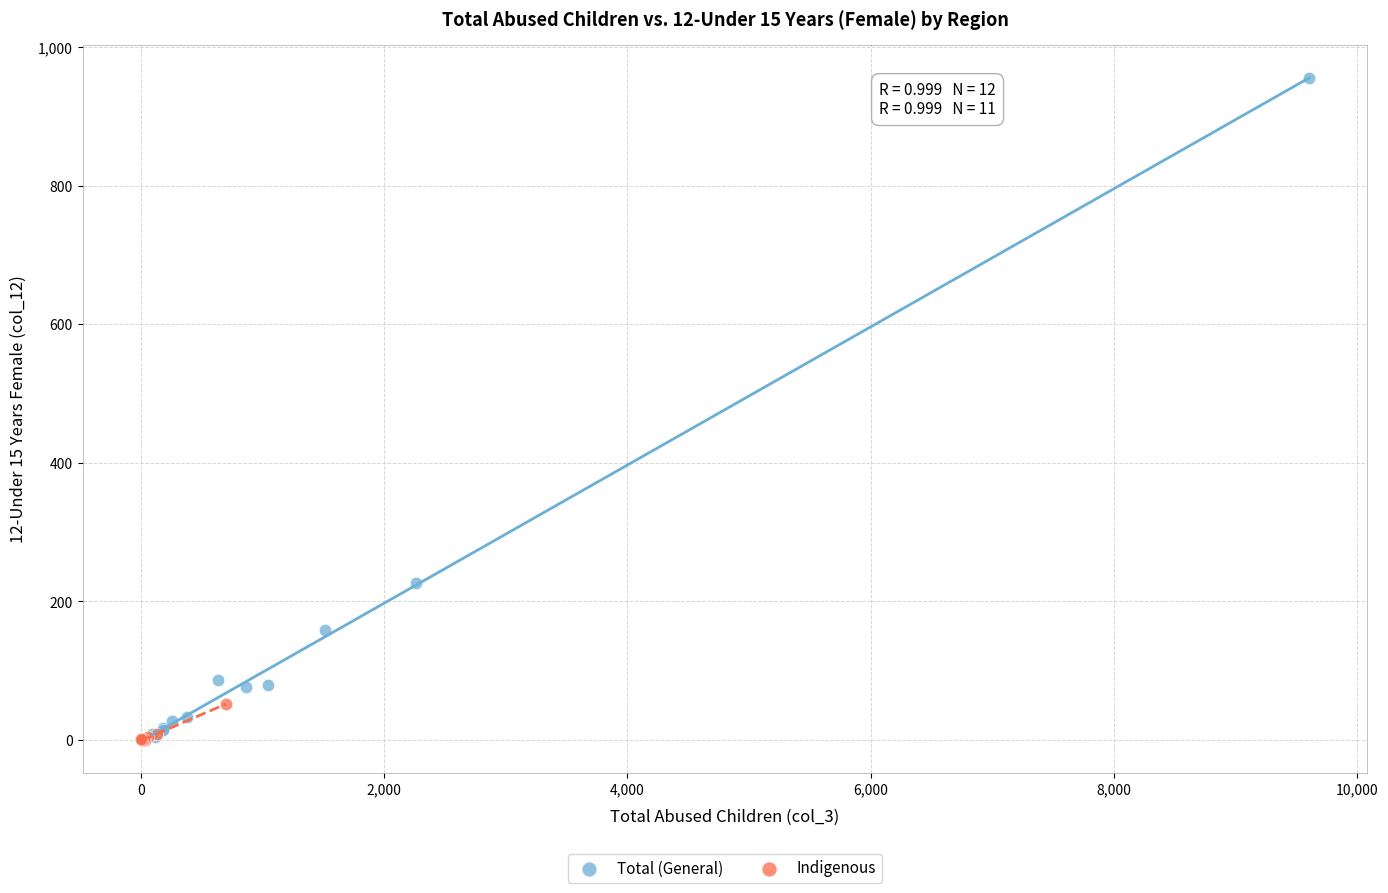

Which series has the largest Y range (max minus min)?

Total (General)